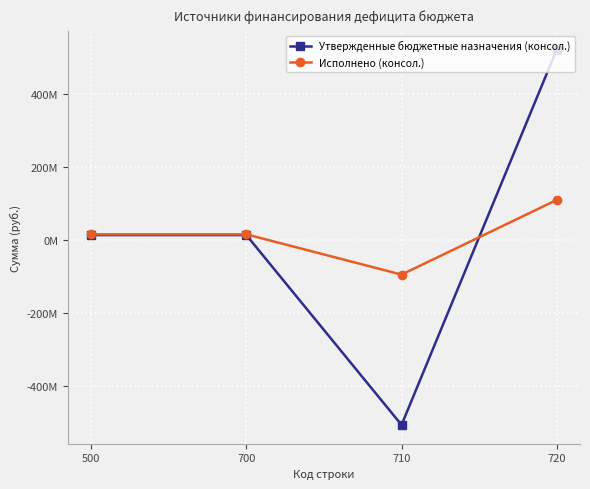

Does the chart have visible grid lines?

Yes